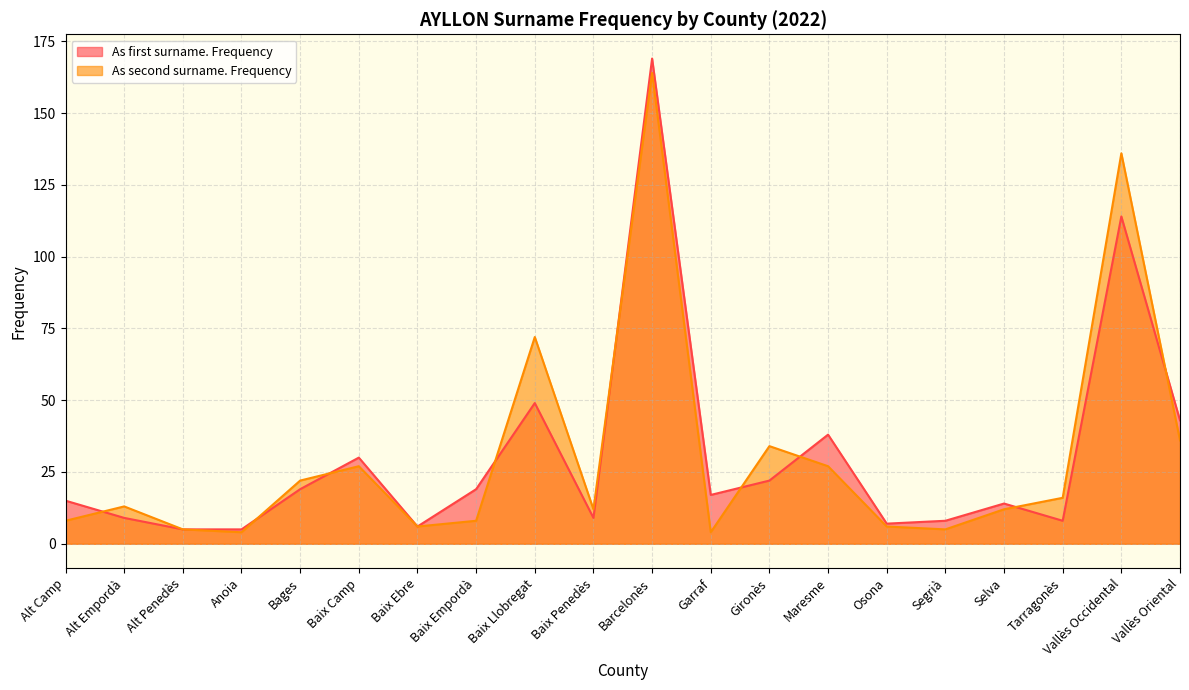

What is the label of the 5th point from the left?

Bages